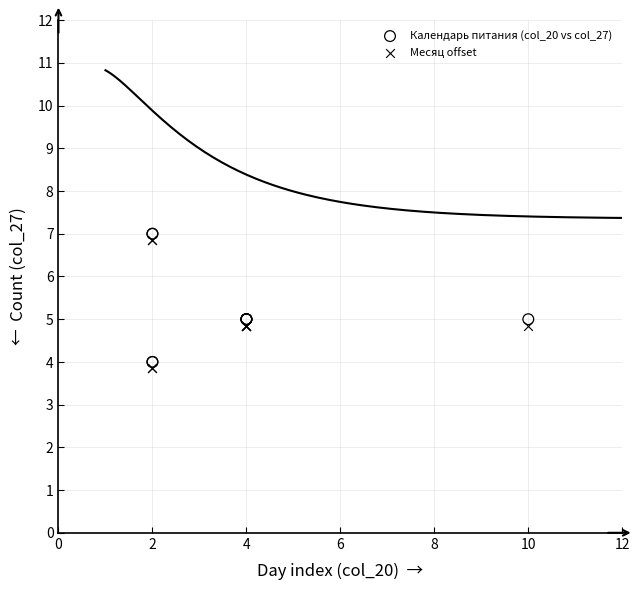

What is the X range (max minus min) for the scatter plot?

8.0